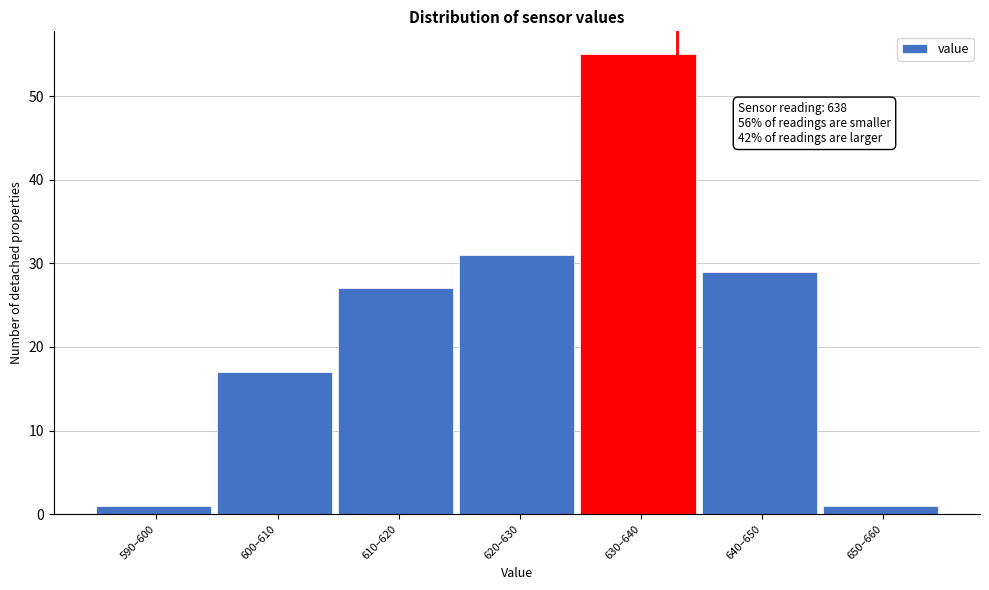

Reading left to right, transcribe all the data shown in this chart.

1	17	27	31	55	29	1